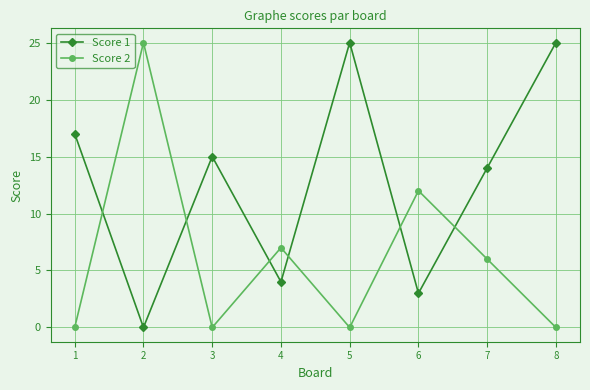

Is this an area chart (filled region under the line)?

No